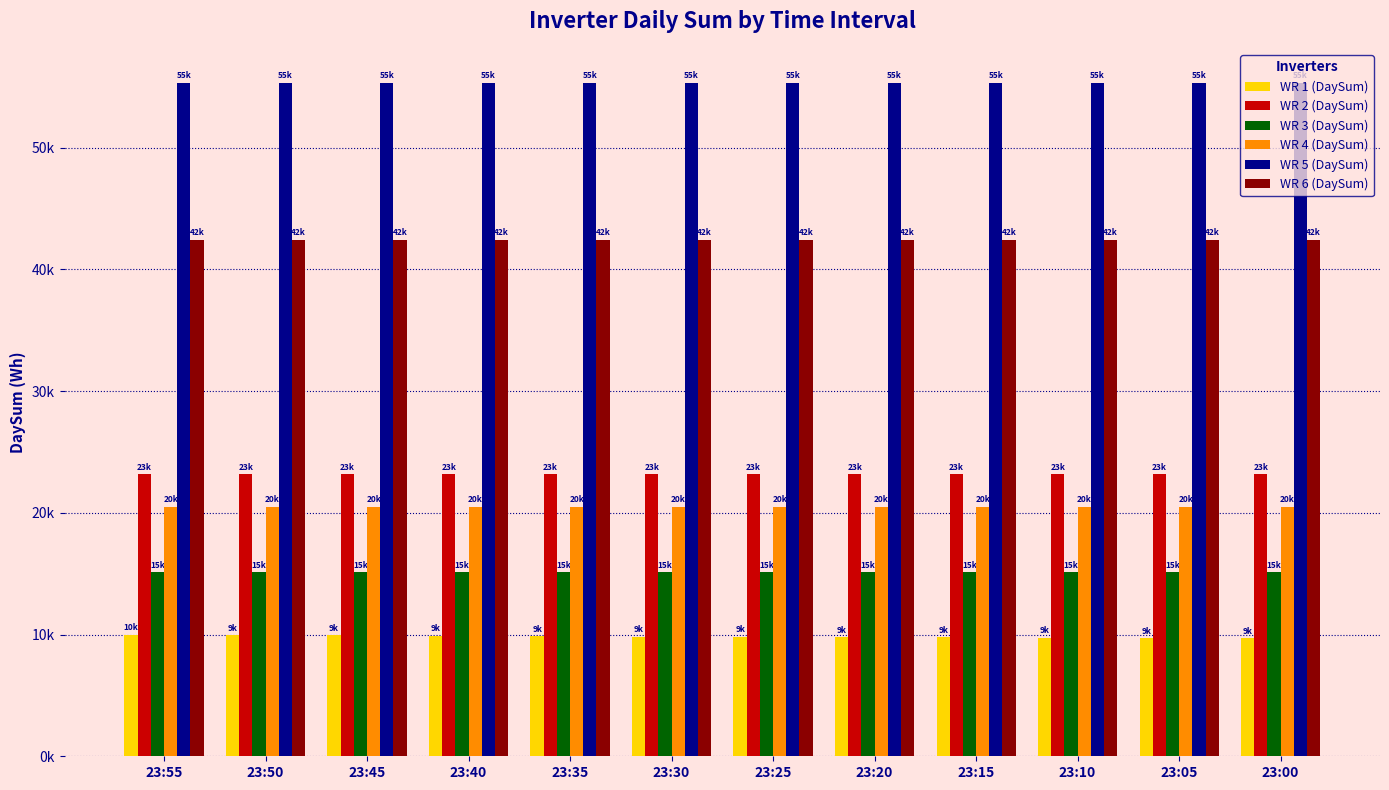

What is the smallest value displayed?

9679